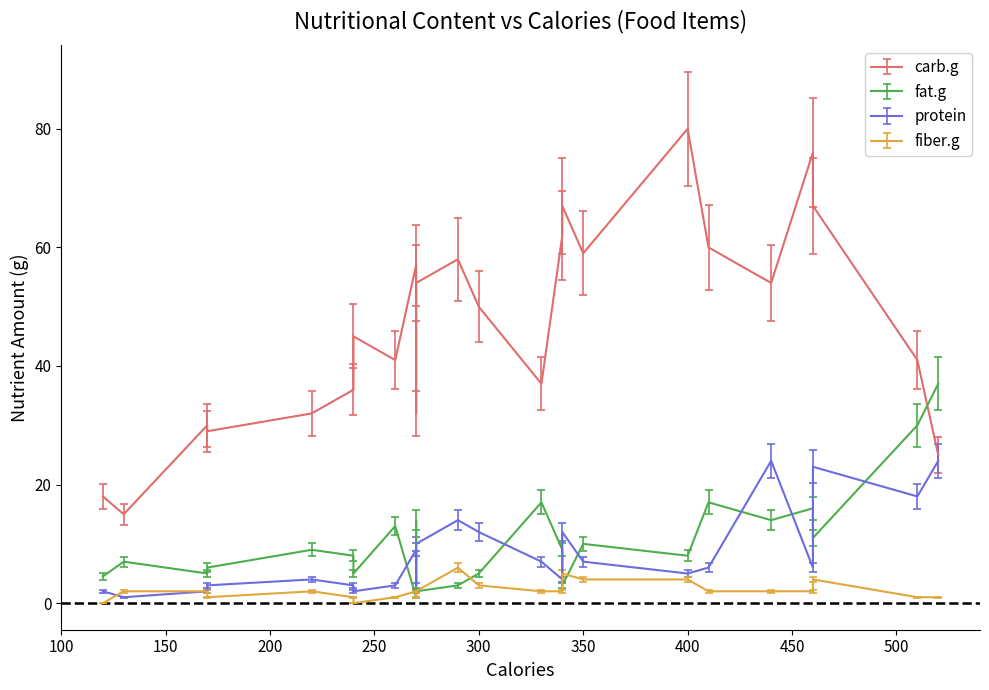

Reading right to left, transcribe all the data shown in this chart.

carb.g: 23=37.0	22=60.0	21=32.0	20=67.0	19=67.0	18=76.0	17=41.0	16=29.0	15=54.0	14=41.0	13=25.0	12=15.0	11=59.0	10=62.0	9=80.0	8=57.0	7=18.0	6=32.0	5=58.0	4=36.0	3=45.0	2=30.0	1=54.0	0=50.0
fat.g: 23=17.0	22=17.0	21=14.0	20=11.0	19=3.0	18=16.0	17=13.0	16=6.0	15=14.0	14=30.0	13=37.0	12=7.0	11=10.0	10=9.0	9=8.0	8=1.0	7=4.5	6=9.0	5=3.0	4=8.0	3=5.0	2=5.0	1=2.0	0=5.0
protein: 23=7.0	22=6.0	21=3.0	20=23.0	19=12.0	18=6.0	17=3.0	16=3.0	15=24.0	14=18.0	13=24.0	12=1.0	11=7.0	10=4.0	9=5.0	8=9.0	7=2.0	6=4.0	5=14.0	4=3.0	3=2.0	2=2.0	1=10.0	0=12.0
fiber.g: 23=2.0	22=2.0	21=1.0	20=4.0	19=5.0	18=2.0	17=1.0	16=1.0	15=2.0	14=1.0	13=1.0	12=2.0	11=4.0	10=2.0	9=4.0	8=2.0	7=0.0	6=2.0	5=6.0	4=1.0	3=0.0	2=2.0	1=2.0	0=3.0